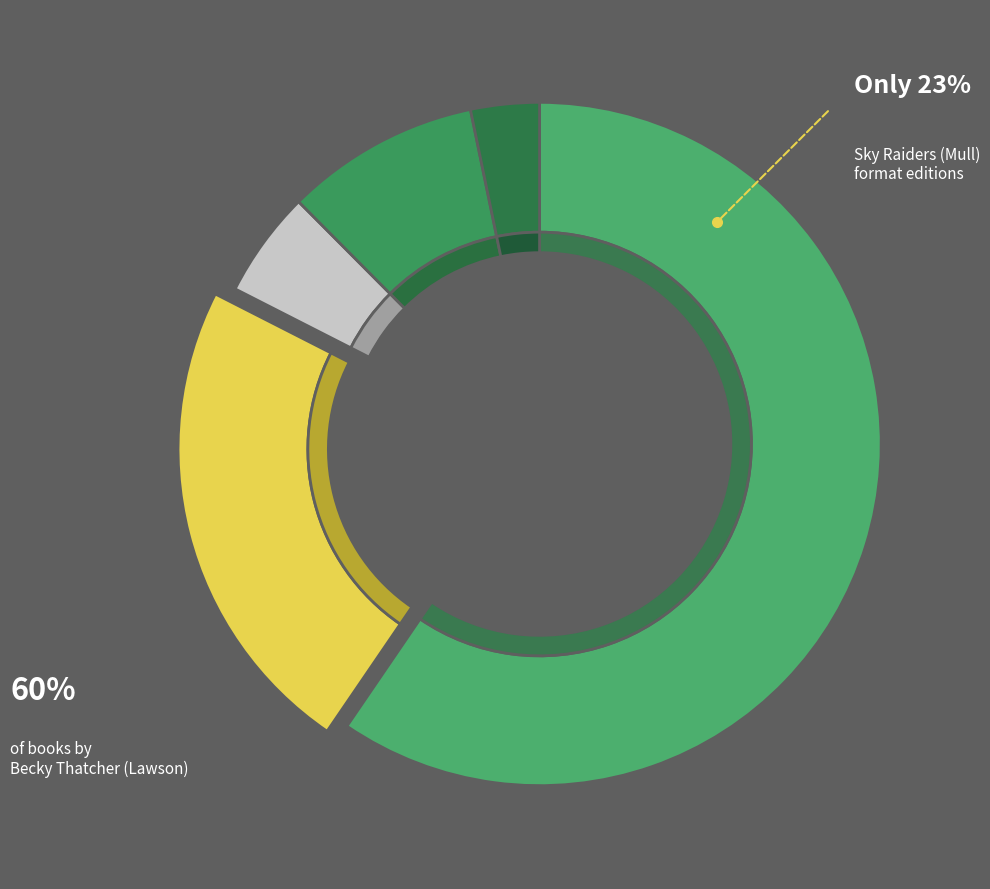

What is the smallest slice in the pie chart?

Sea Legs (Shearer)